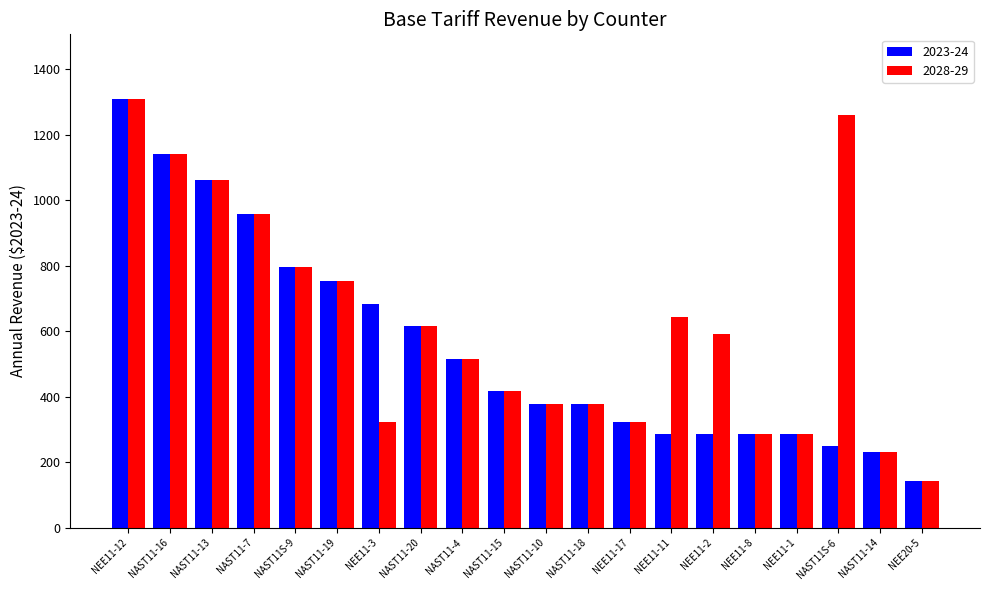

What is the difference between the maximum and minimum values in the 2028-29 series?

1166.6